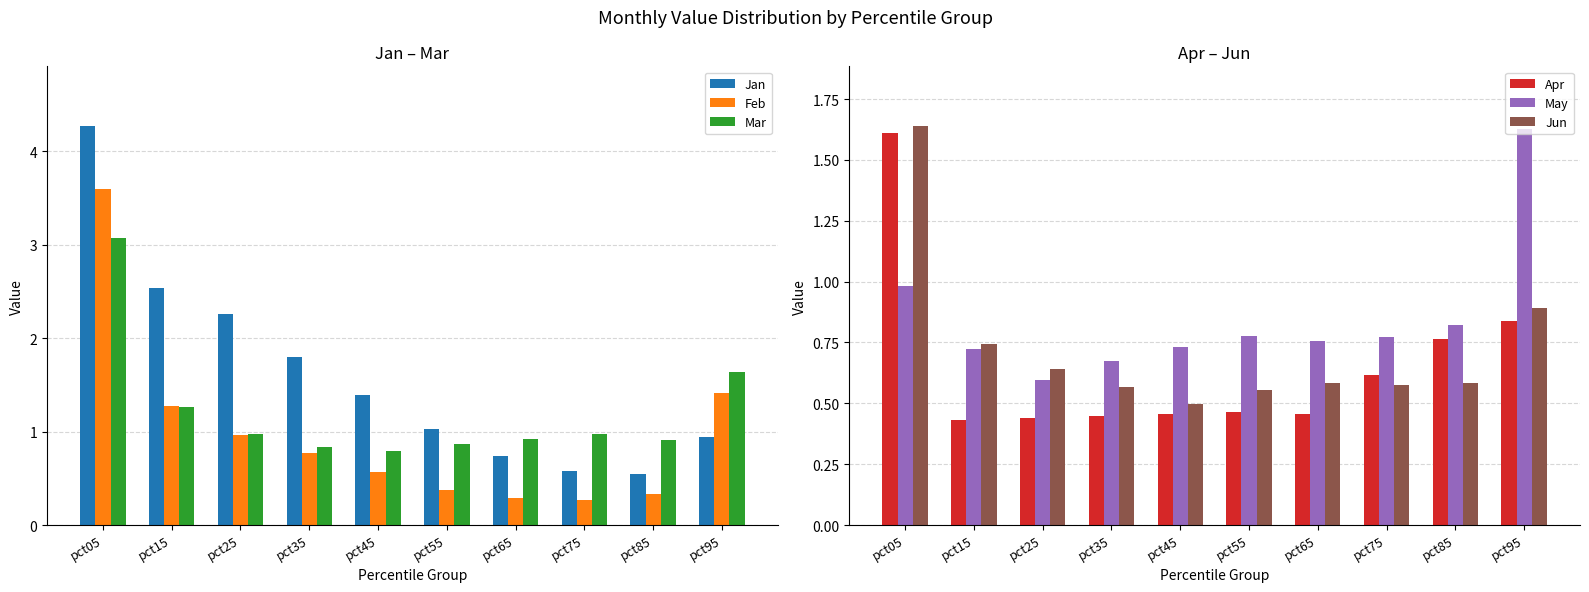

What is the difference between the maximum and minimum values in the May series?

1.0